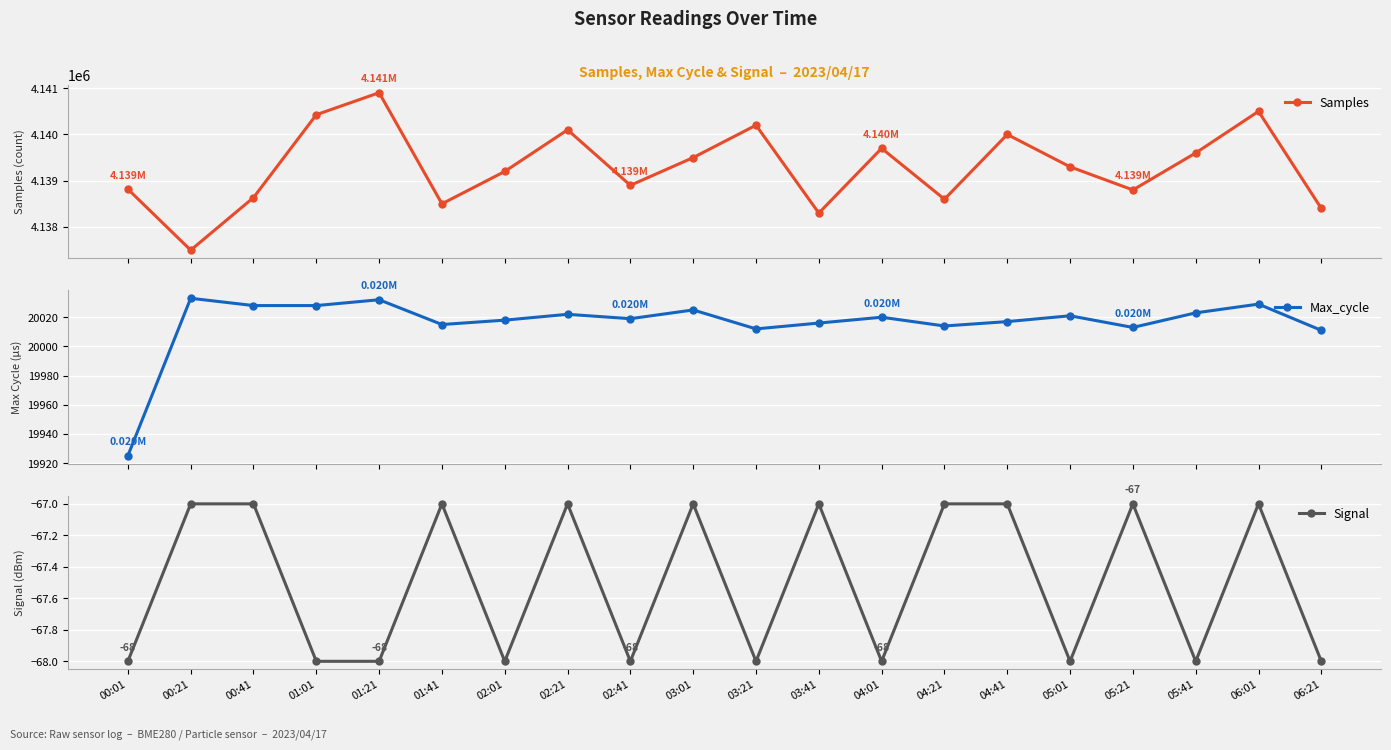

What is the sum of all Samples values?

82785881